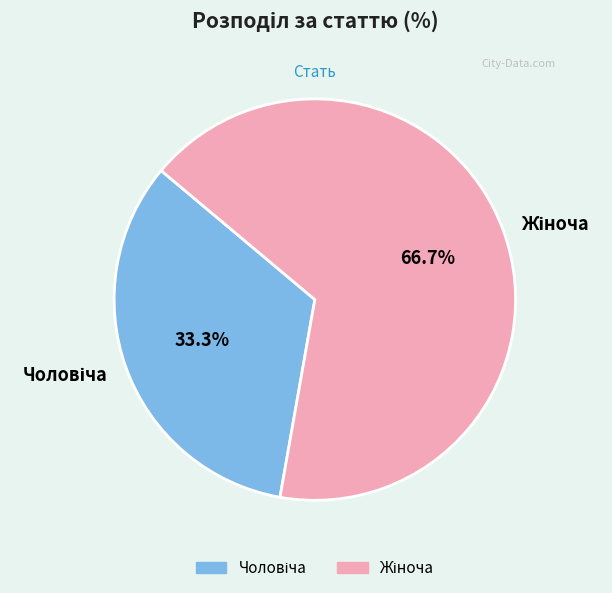

Does any single category account for the majority?

Yes